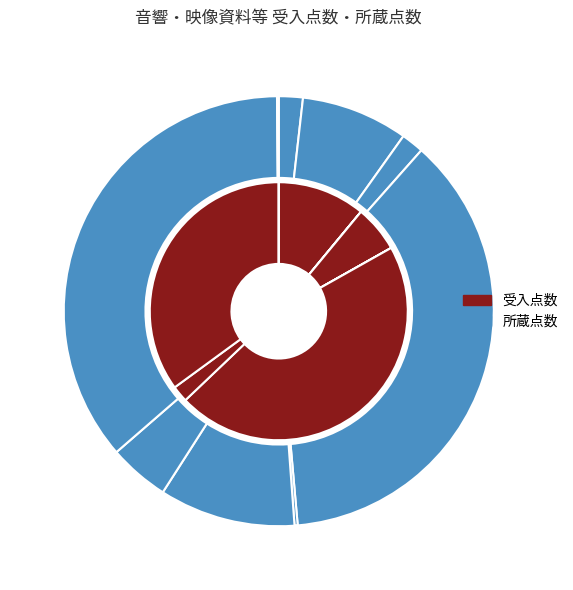

How many slices are in this pie chart?

9